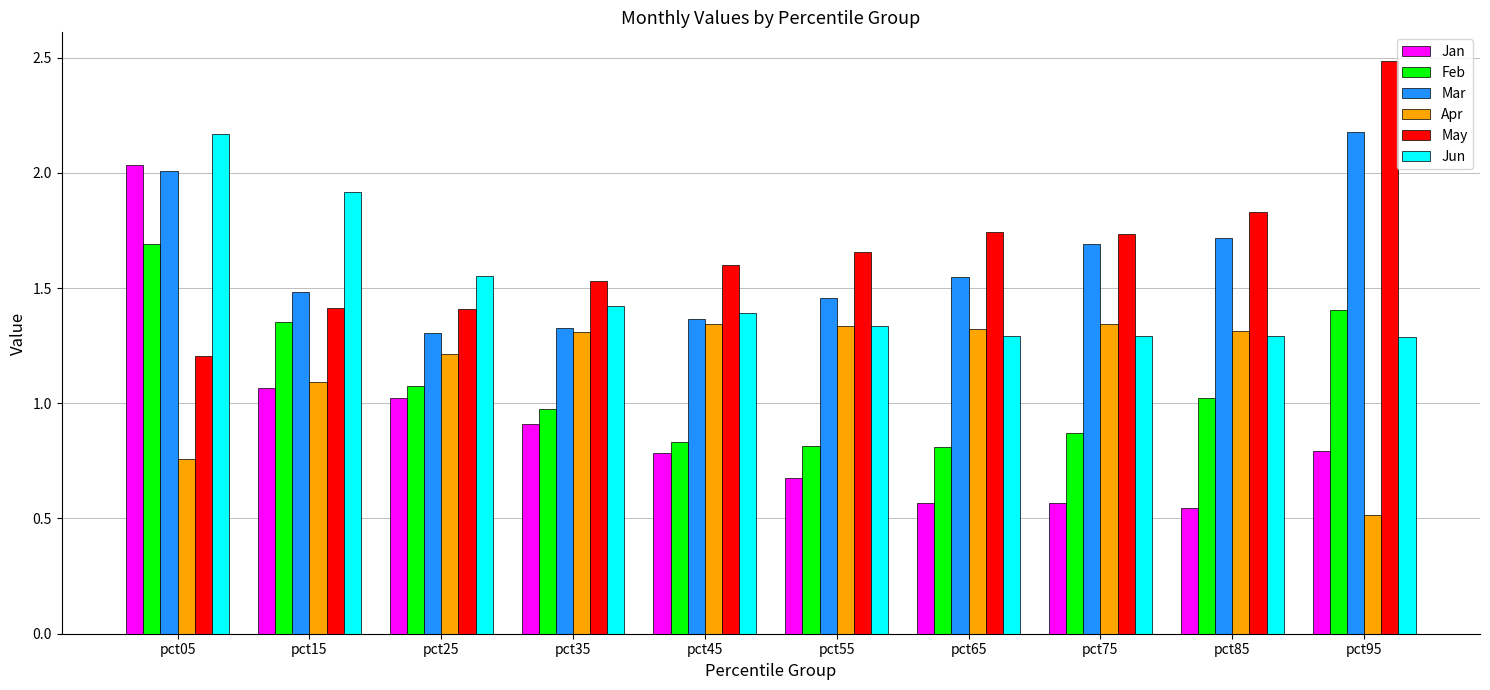

Which series has the largest range (max minus min)?

Jan